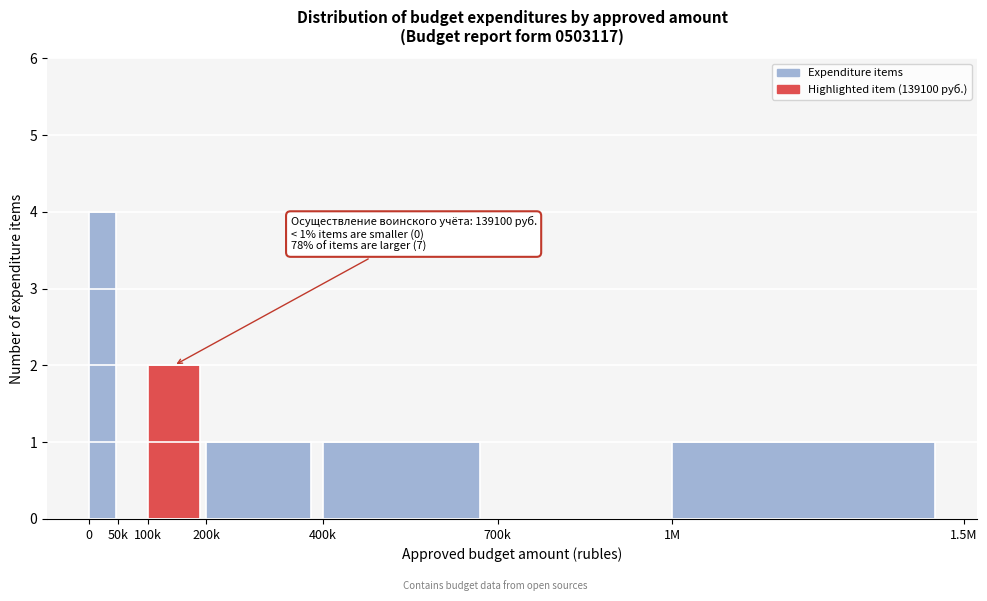

Reading left to right, list all the values displayed in this chart.

0=4	50k=0	100k=2	200k=1	400k=1	700k=0	1M=1